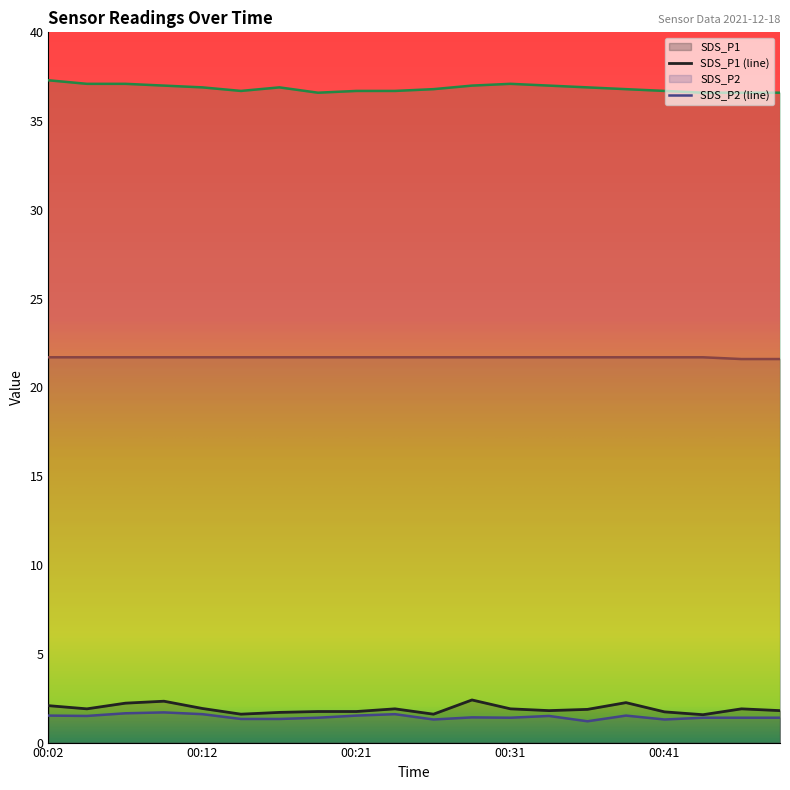

Which category has the lowest value in the SDS_P1 series?

00:44